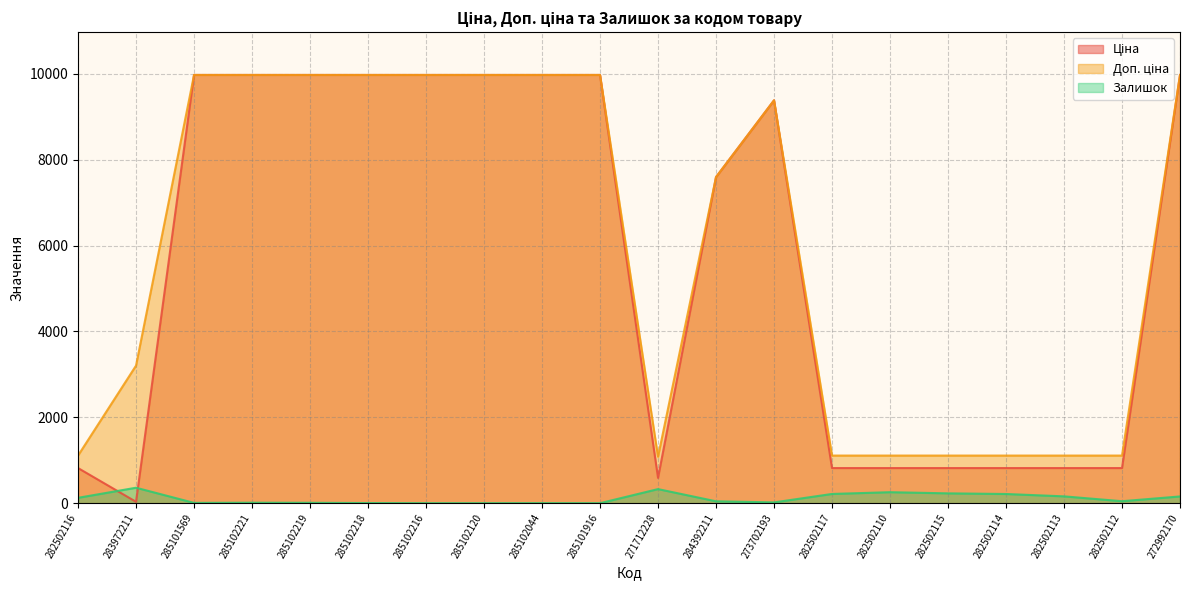

Where is Залишок nearest to the value 180?

282502113